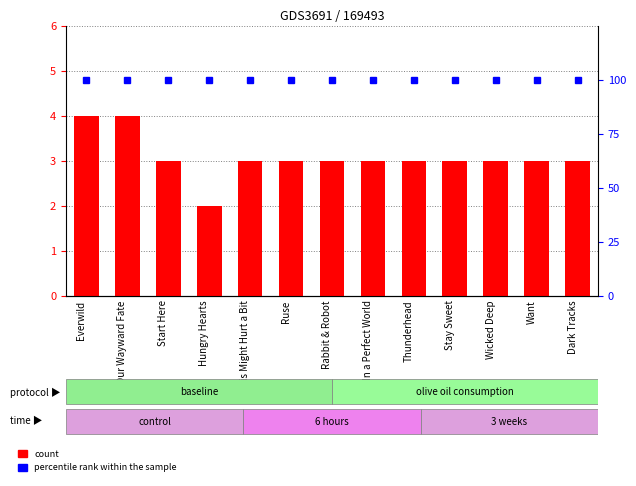

Which series changed the most between Wicked Deep and Dark Tracks?

count